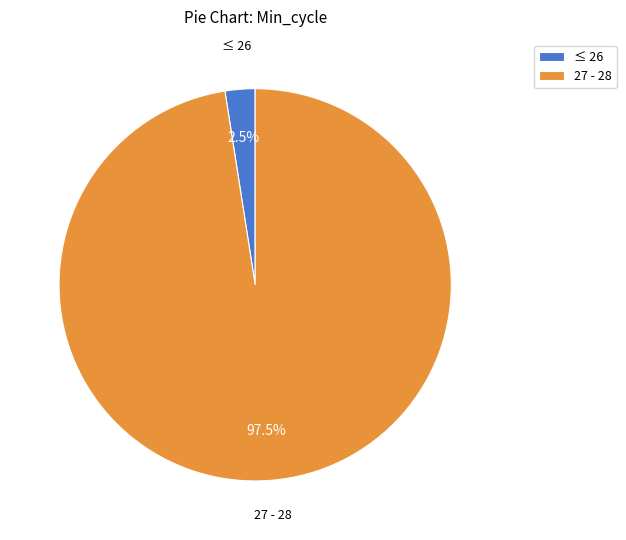

Which category has the smallest portion of the pie?

≤ 26